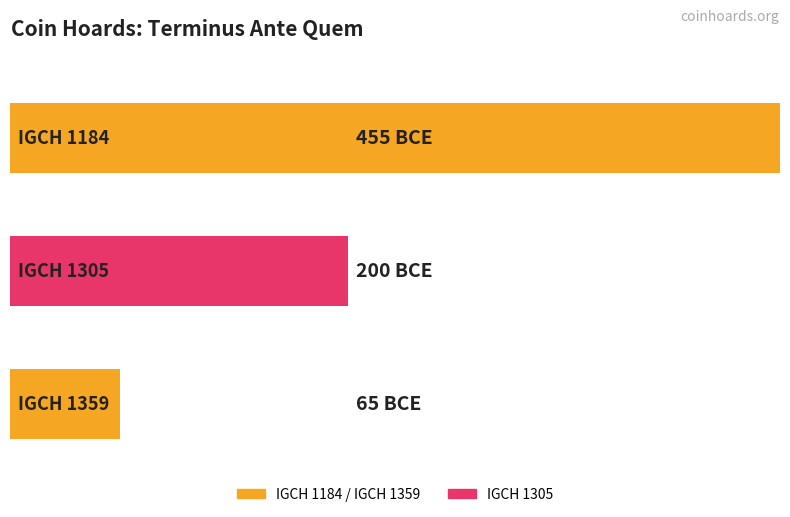

Reading left to right, what are all the values shown in this chart?

IGCH 1184=-455	IGCH 1305=-200	IGCH 1359=-65